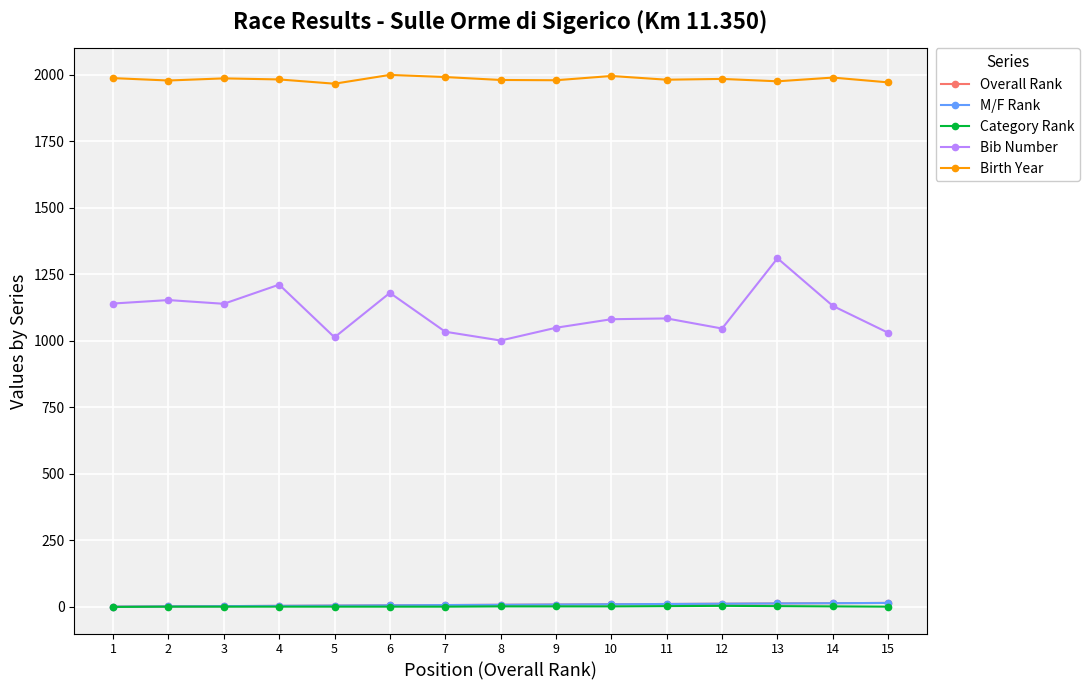

At how many categories does at least one series exceed 809?

15